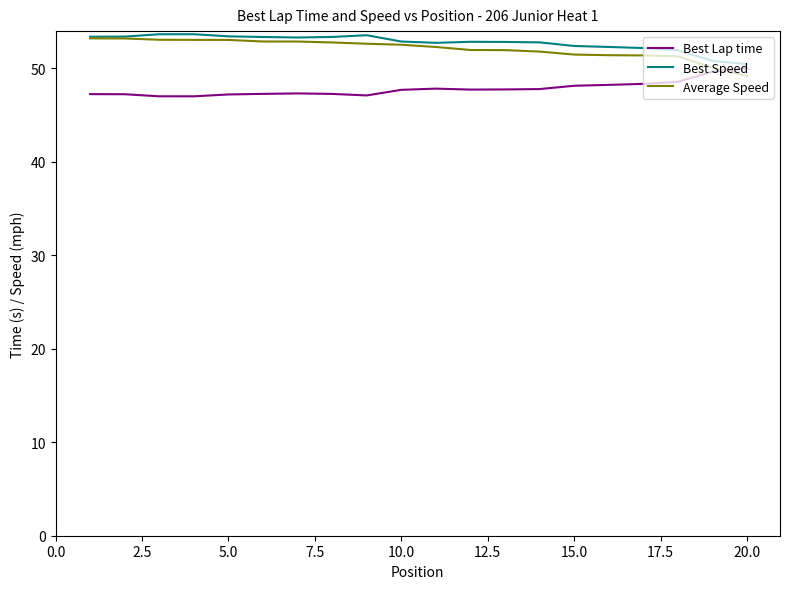

What is the lowest value of the Best Speed series?

50.4